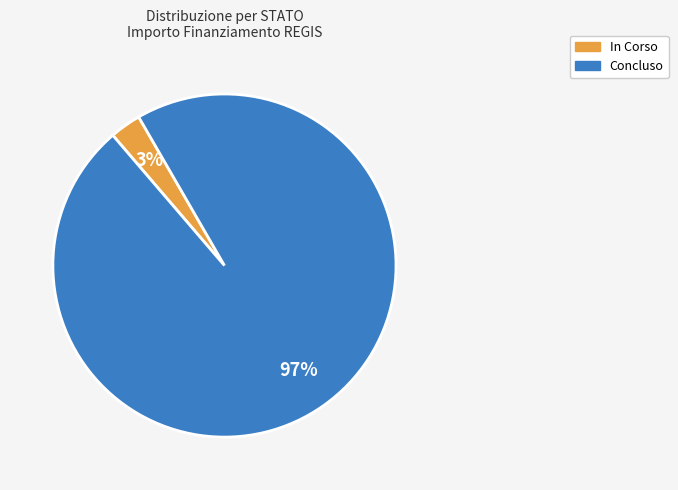

Rank the categories by value from lowest to highest.

In Corso, Concluso